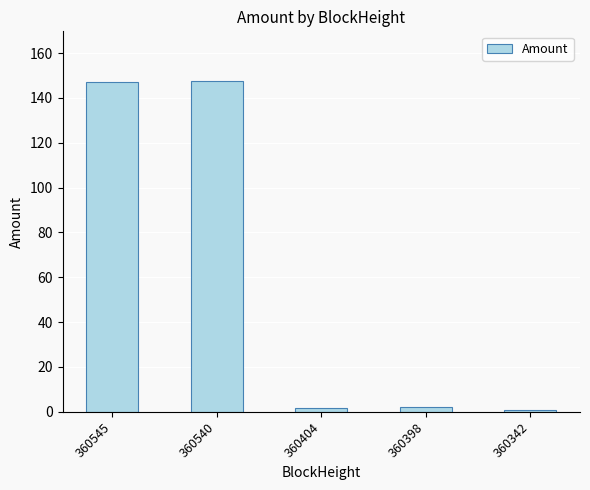

At which label does the data first exceed 2?

360545